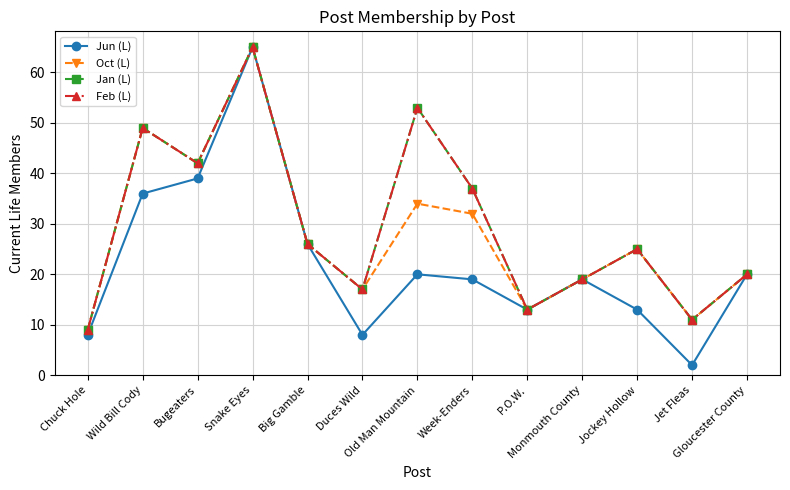

Does the chart have visible grid lines?

Yes